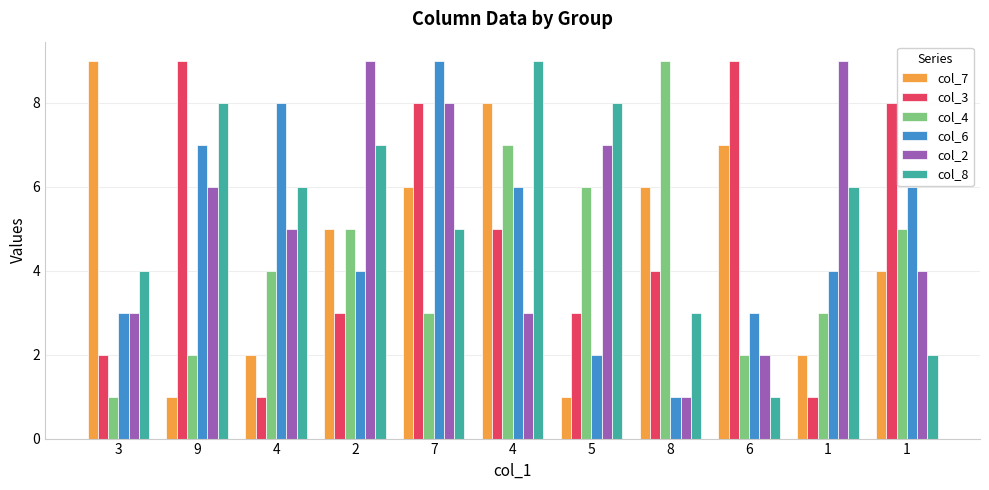

How many categories are shown in the chart?

11